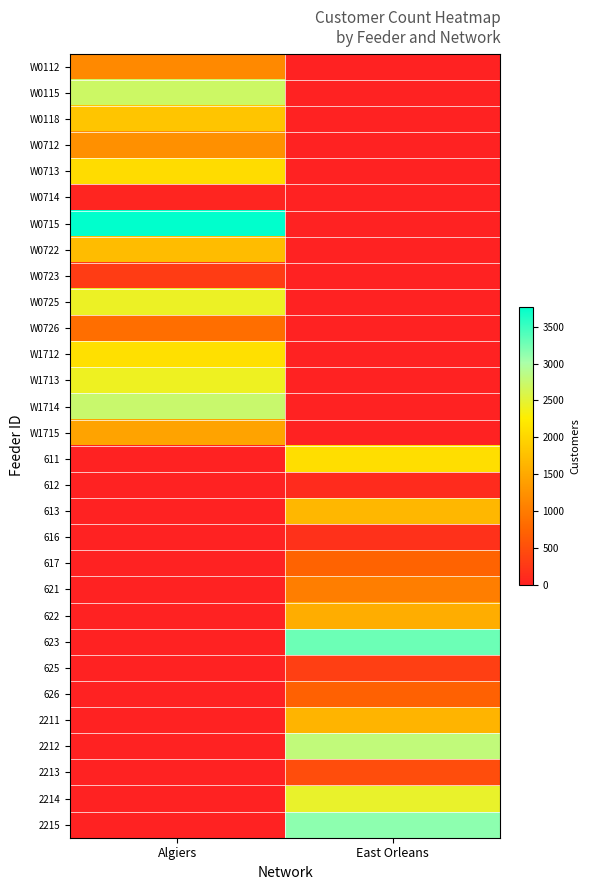

What is the maximum value shown in the chart?

3770